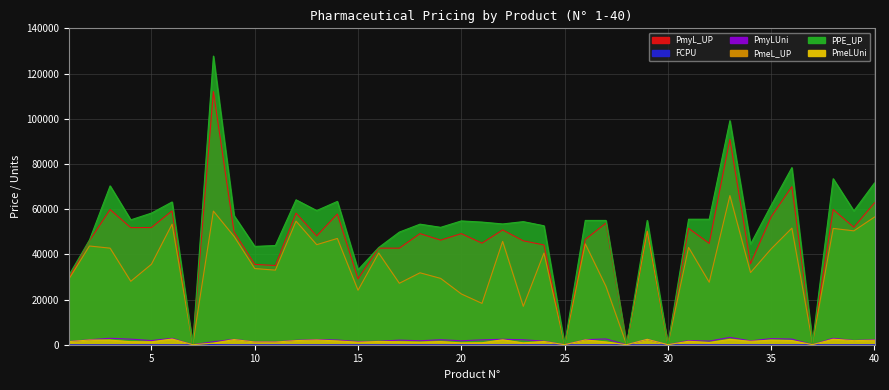

How many interior local peaks does the PmeL_UP series have?

15